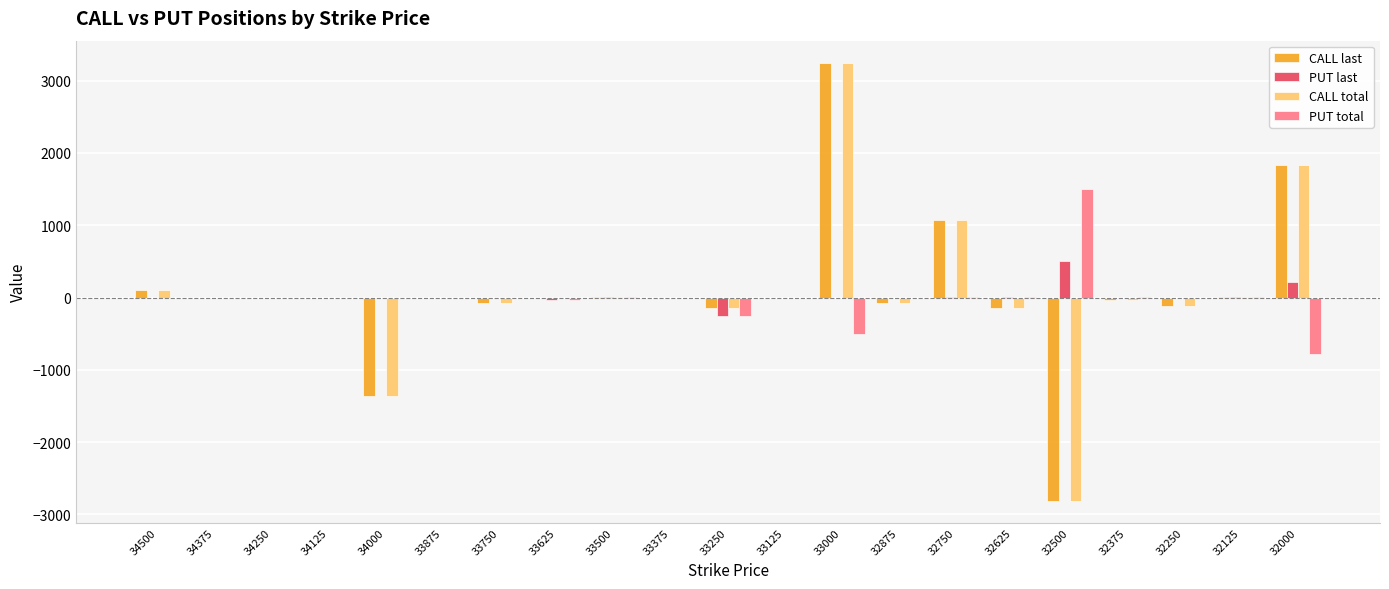

The PUT total series shows 0 at 33750. True or false?

True